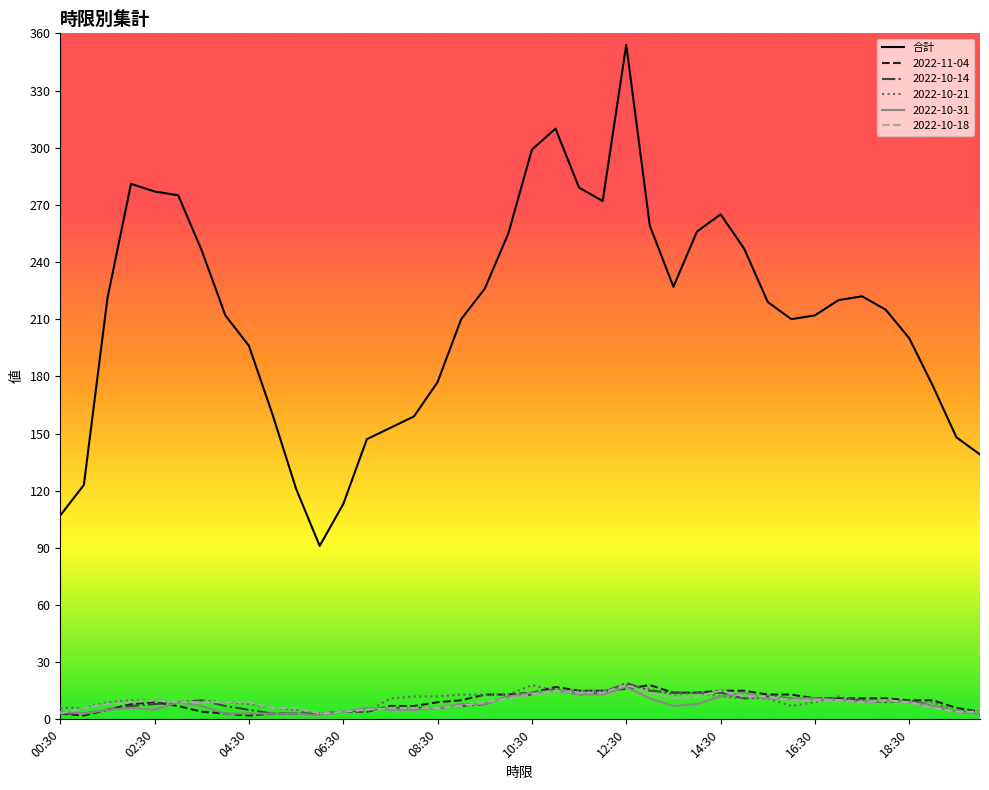

True or false: 2022-11-04 and 合計 cross at least once.

False